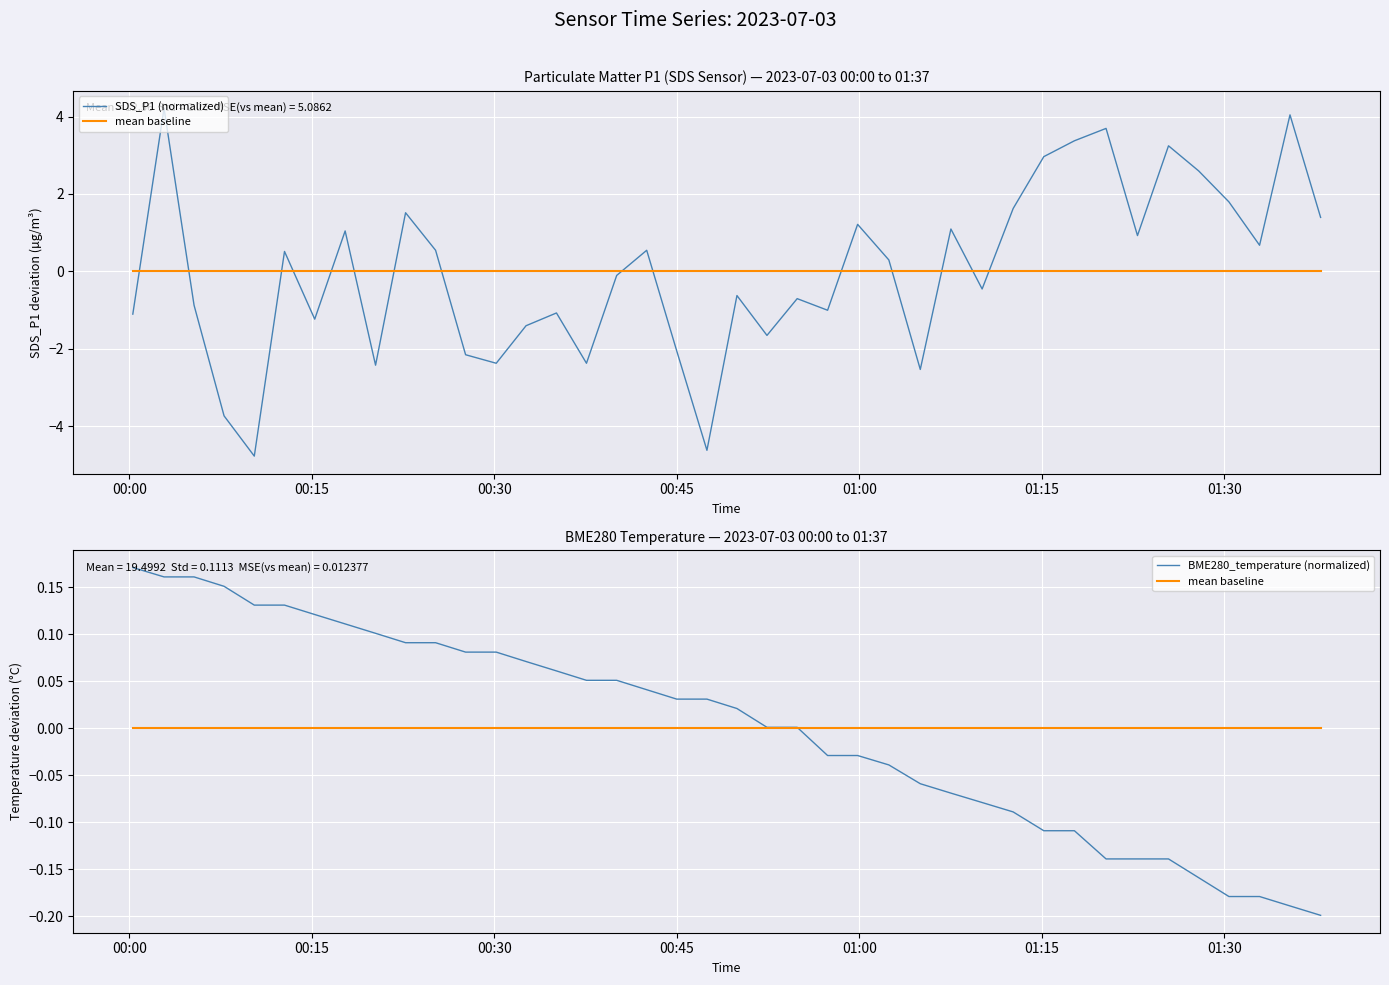

Where do SDS_P1 (normalized) and BME280_temperature (normalized) first cross each other?

00:00 and 00:15